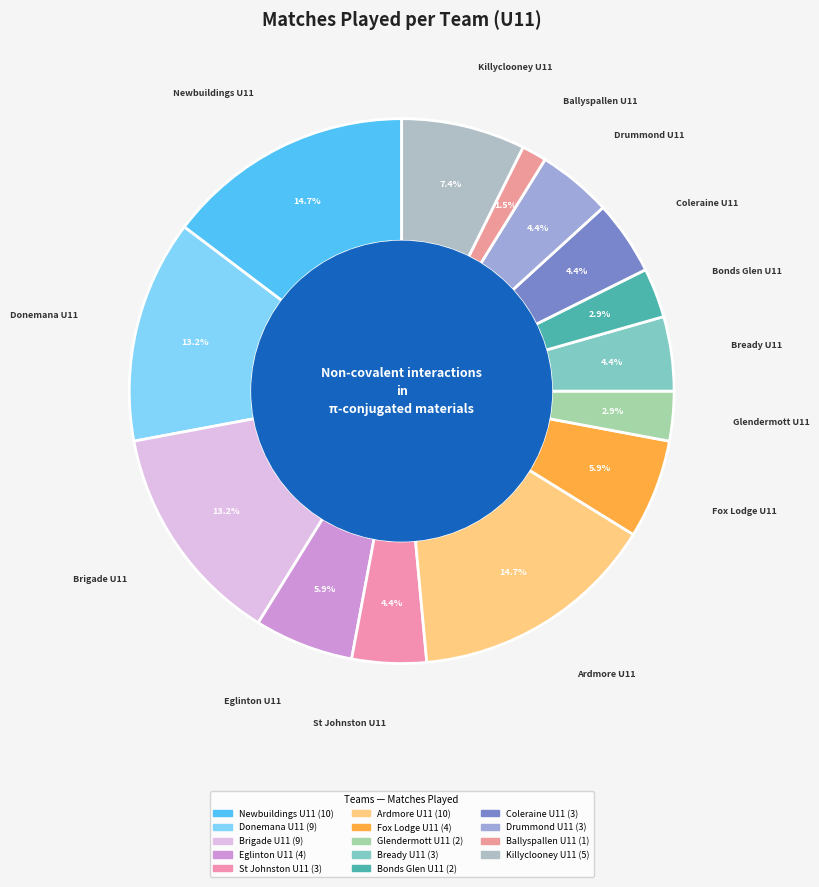

Is Newbuildings U11 the majority of the pie?

No